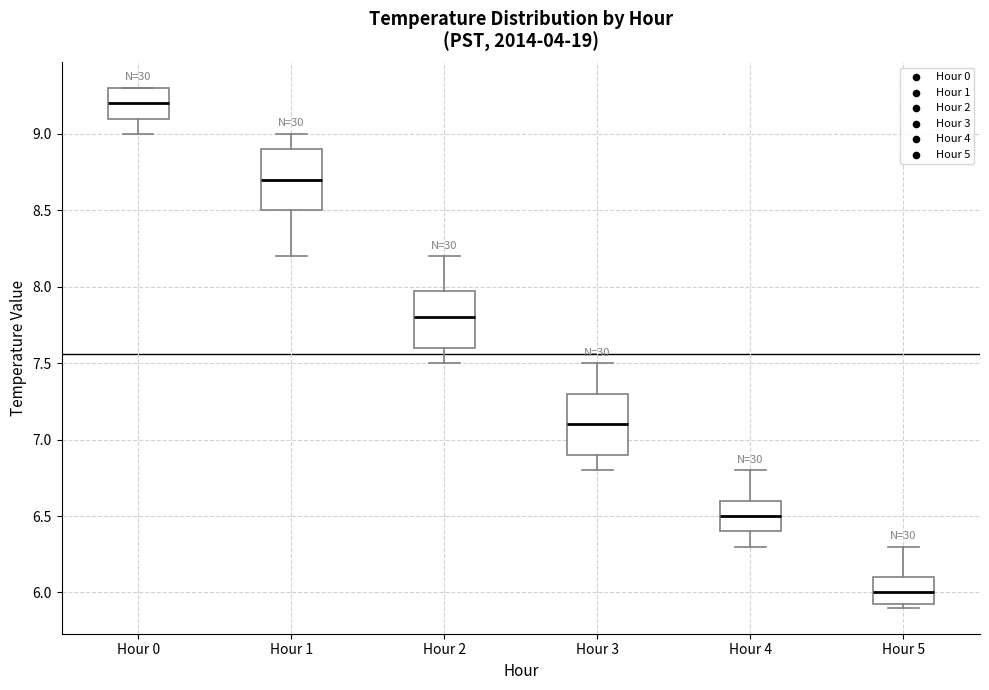

Reading left to right, transcribe this box plot: for each box, give where its median line is, the range the box spans, and where its two whiskers end, as read against the y-axis. The values are not printed on the chart, so give them approximately, as read against the axis.

Hour 0: median 9.20, box 9.10 to 9.30, whiskers 9.00 to 9.30
Hour 1: median 8.70, box 8.50 to 8.90, whiskers 8.20 to 9.00
Hour 2: median 7.80, box 7.60 to 8.00, whiskers 7.50 to 8.20
Hour 3: median 7.10, box 6.90 to 7.30, whiskers 6.80 to 7.50
Hour 4: median 6.50, box 6.40 to 6.60, whiskers 6.30 to 6.80
Hour 5: median 6.00, box 5.95 to 6.10, whiskers 5.90 to 6.30